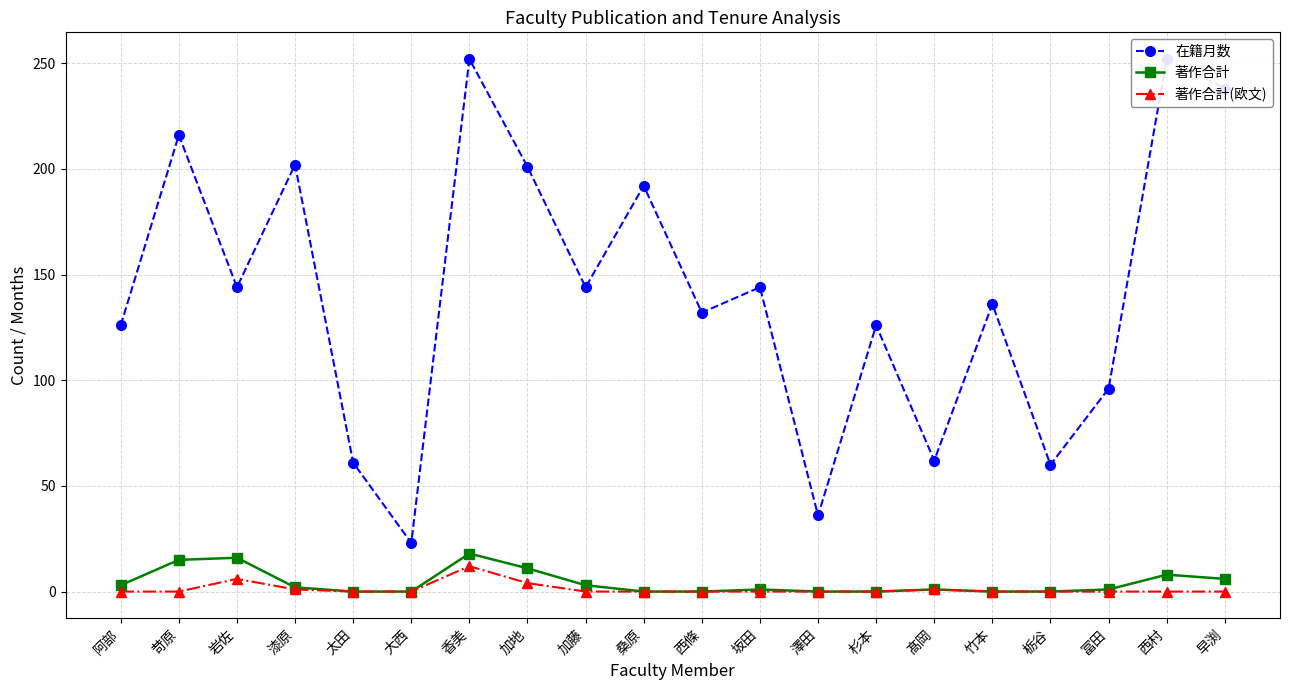

Between 西條 and 大西, which is larger?

西條